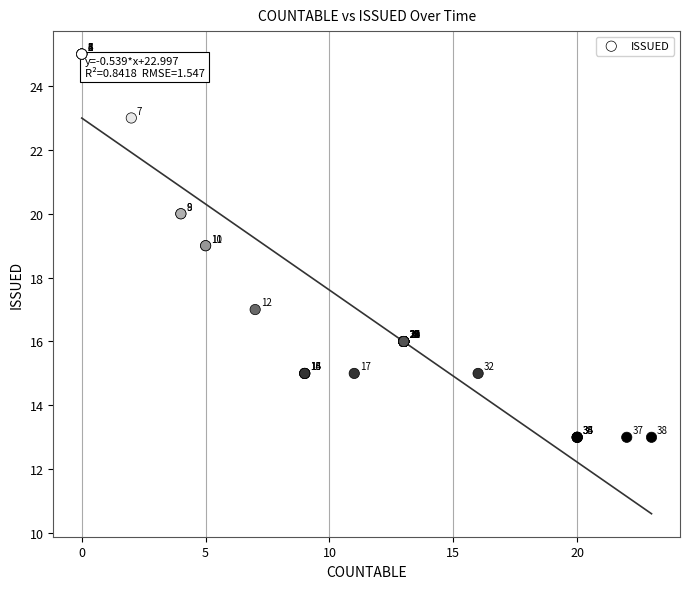

What Y value in the scatter plot is closest to 19?

19